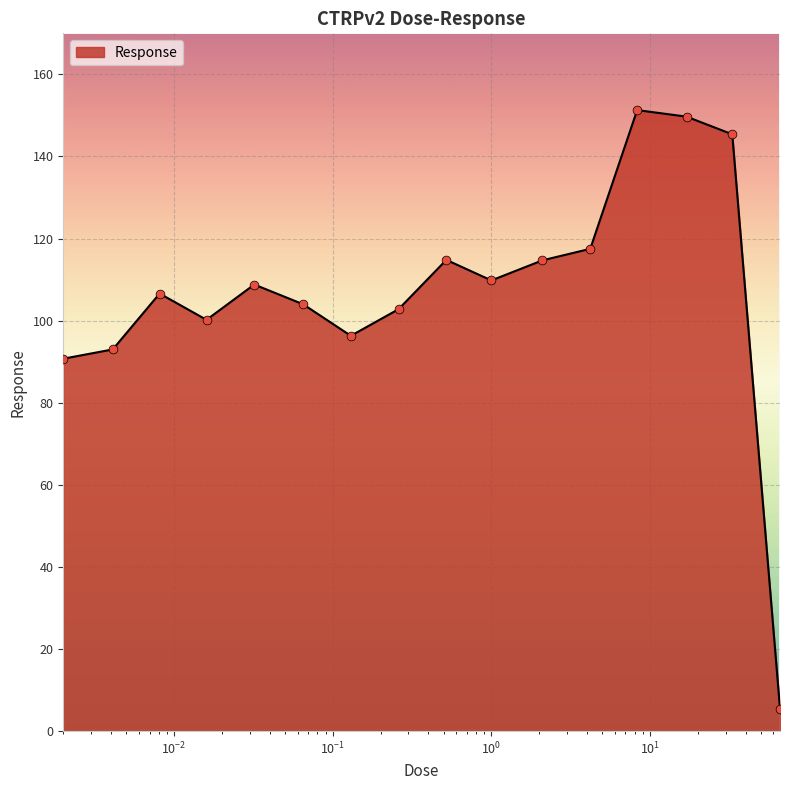

What is the difference between the maximum and minimum values?

145.8